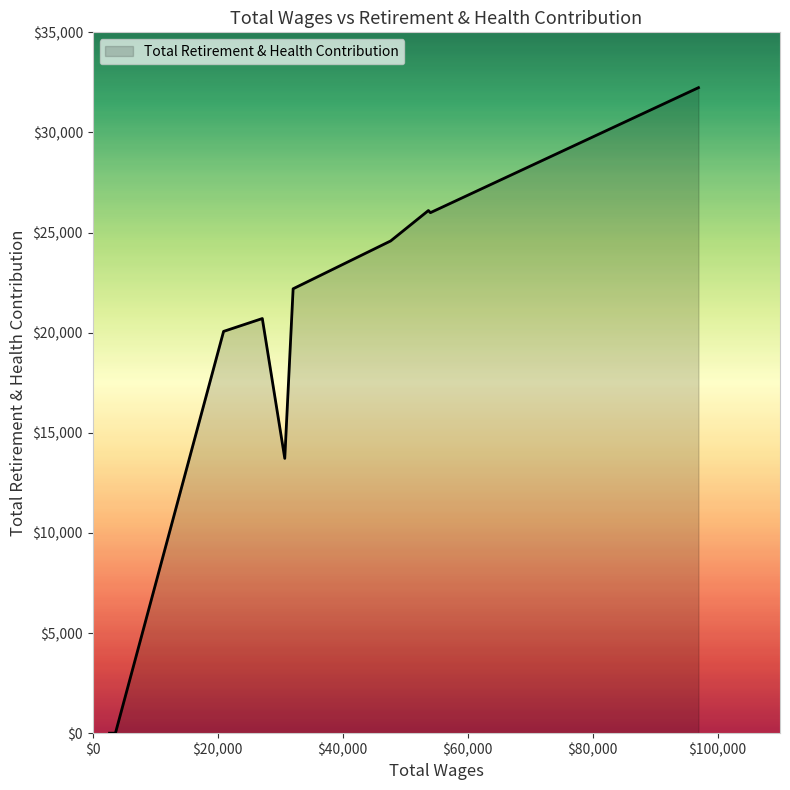

What is the greatest value displayed?

32237